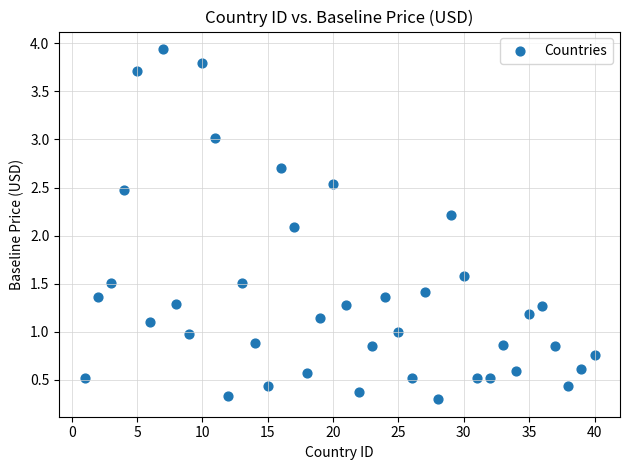

What Y value in the scatter plot is closest to 2?

2.1